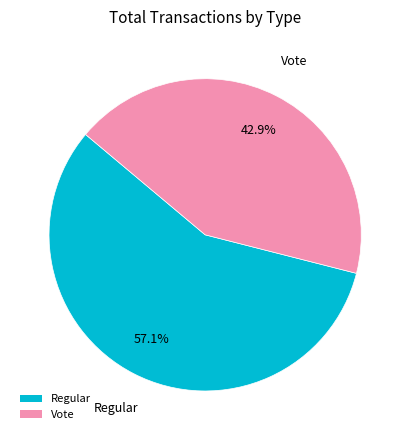

What percentage is the Regular slice, to the nearest percent?

57%